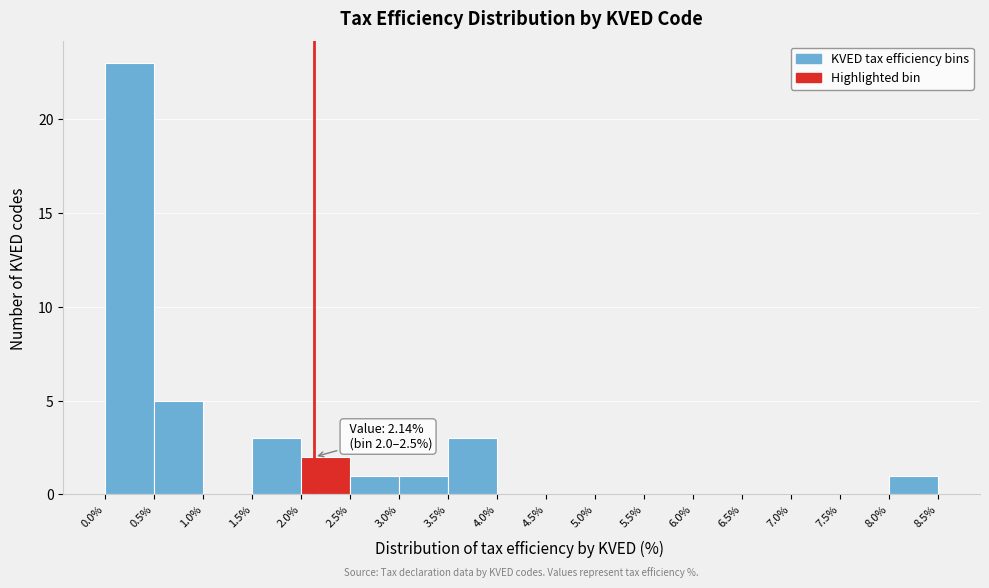

Which range on the x-axis has the tallest bar?

0.0% to 0.5%